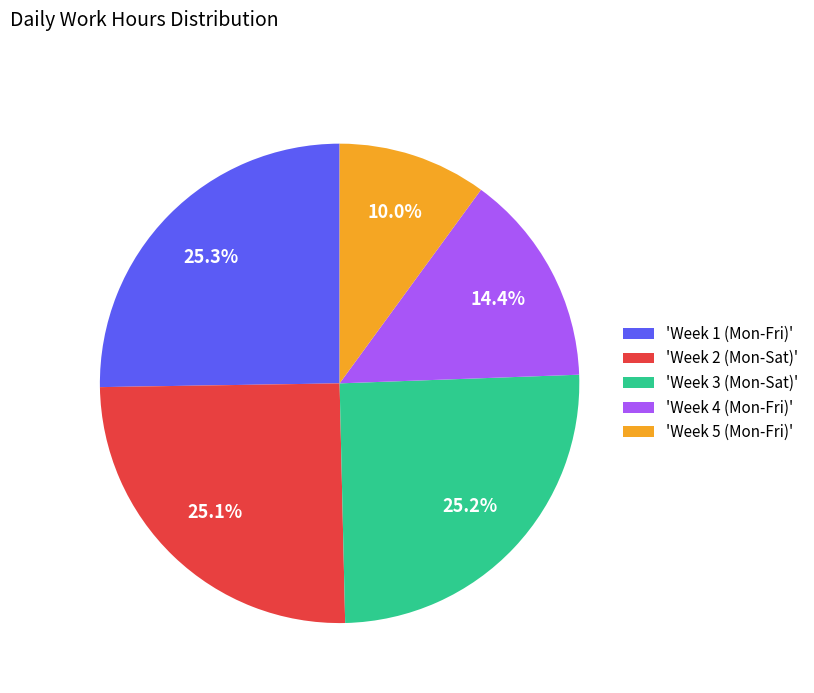

What is the smallest slice in the pie chart?

'Week 5 (Mon-Fri)'